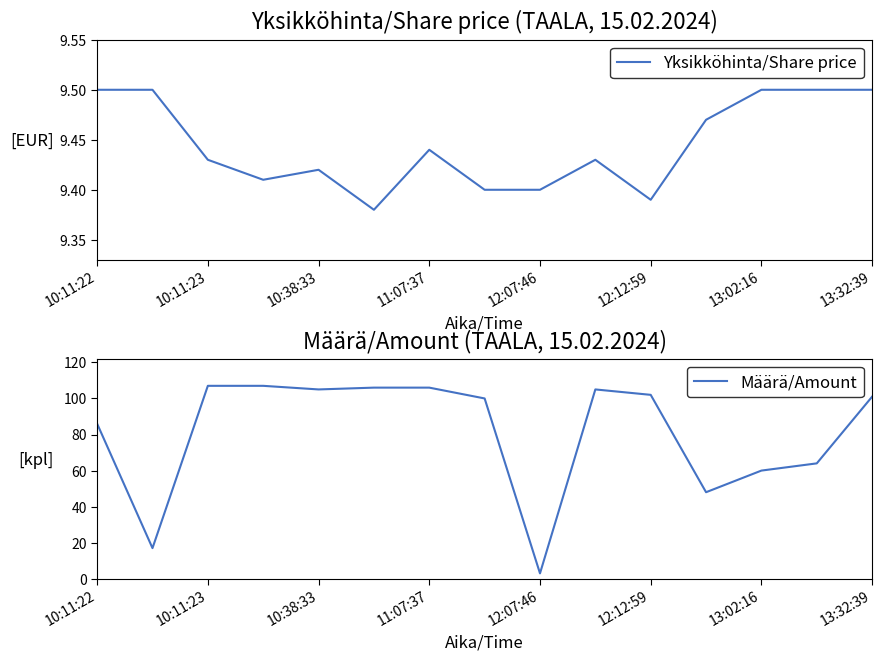

What is the lowest value of the Määrä/Amount series?

3